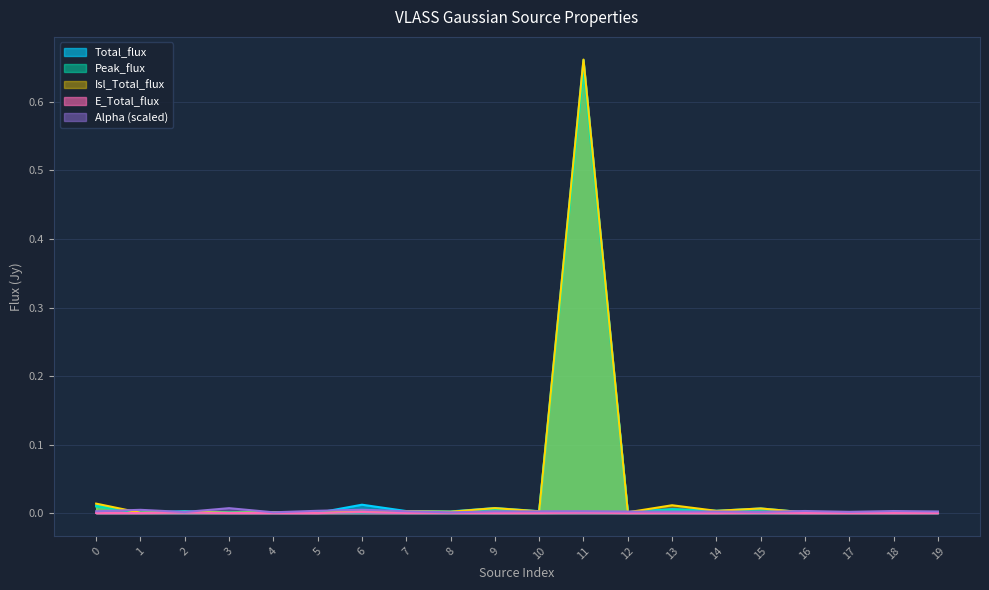

Which series has the largest total across all categories?

Total_flux